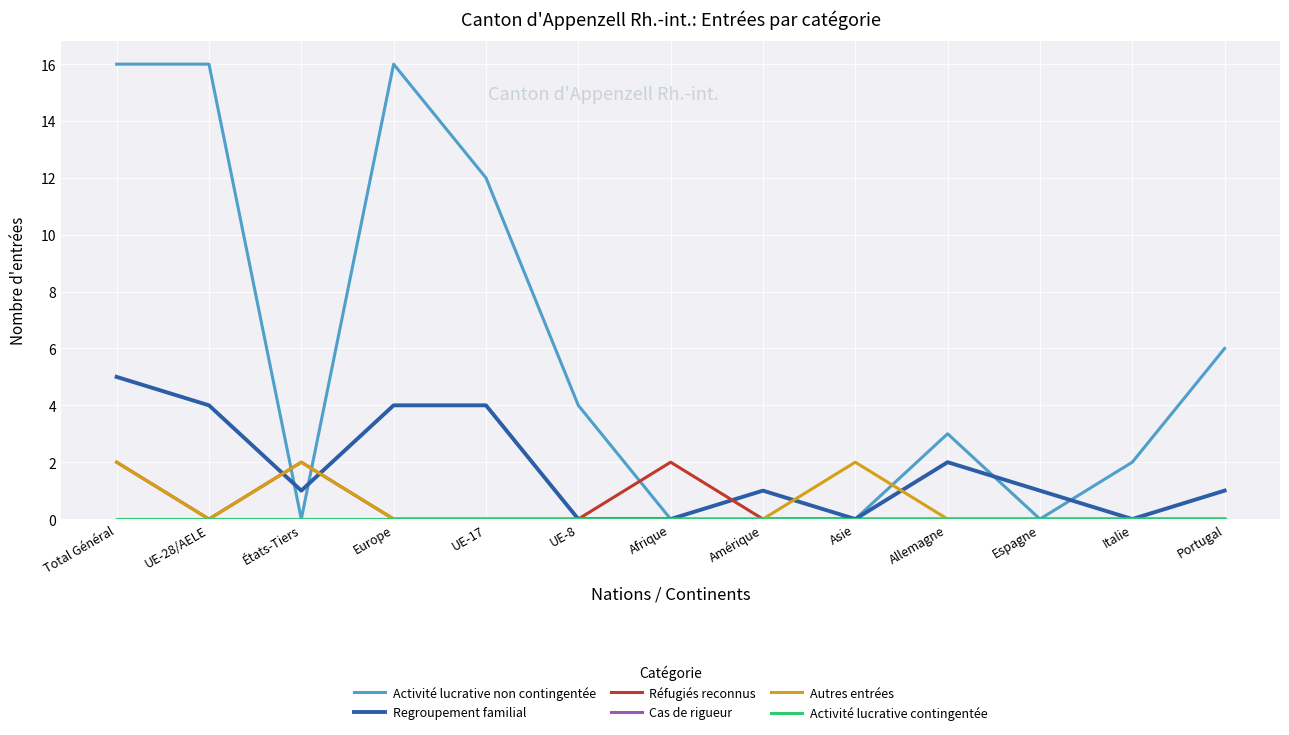

What is the sum of all Réfugiés reconnus values?

6